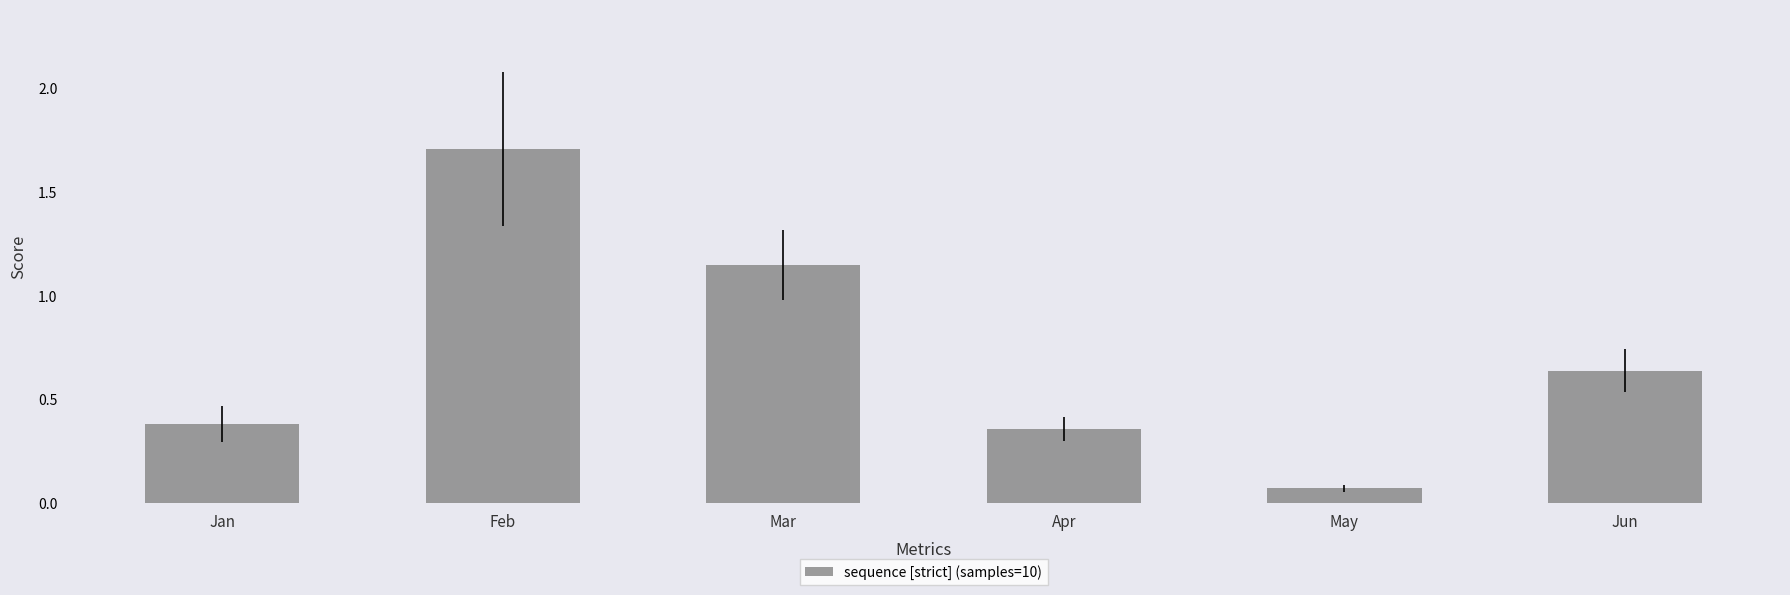

List the labels in order of value, largest first.

Feb, Mar, Jun, Jan, Apr, May